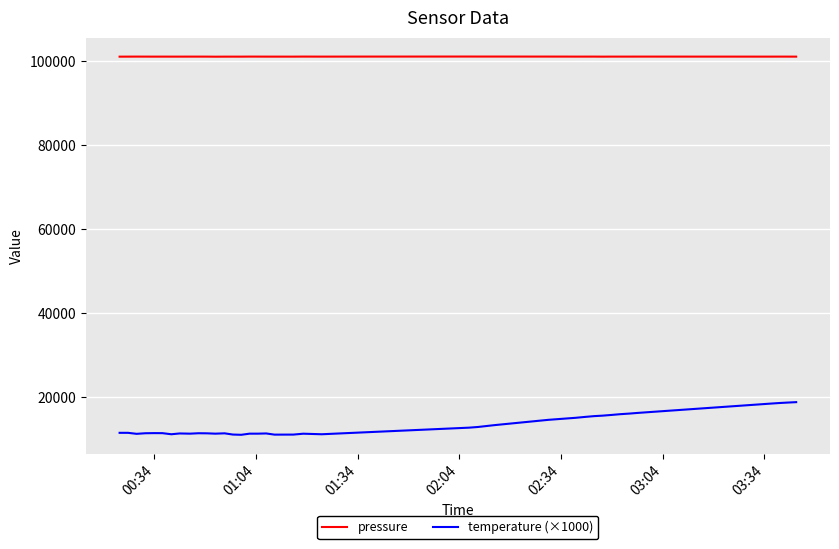

True or false: temperature (×1000) and pressure intersect in this chart.

False